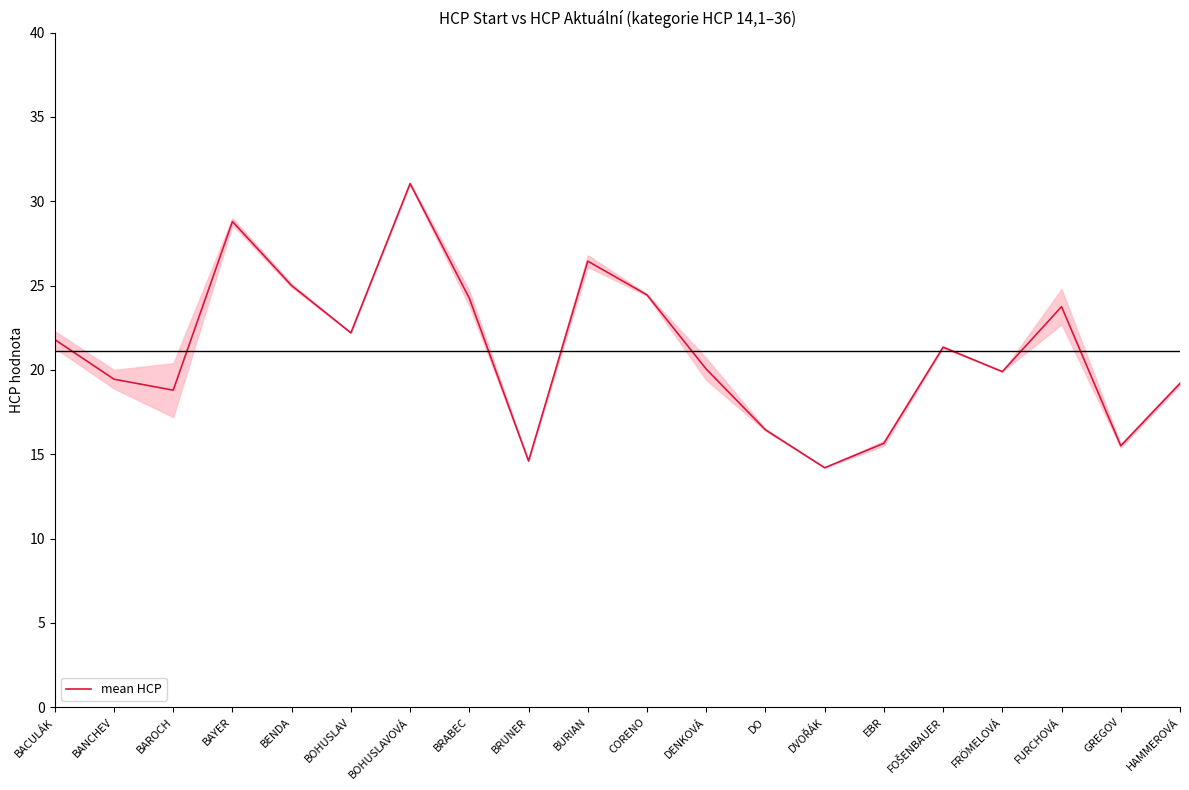

Which label corresponds to the largest value in the chart?

BOHUSLAVOVÁ